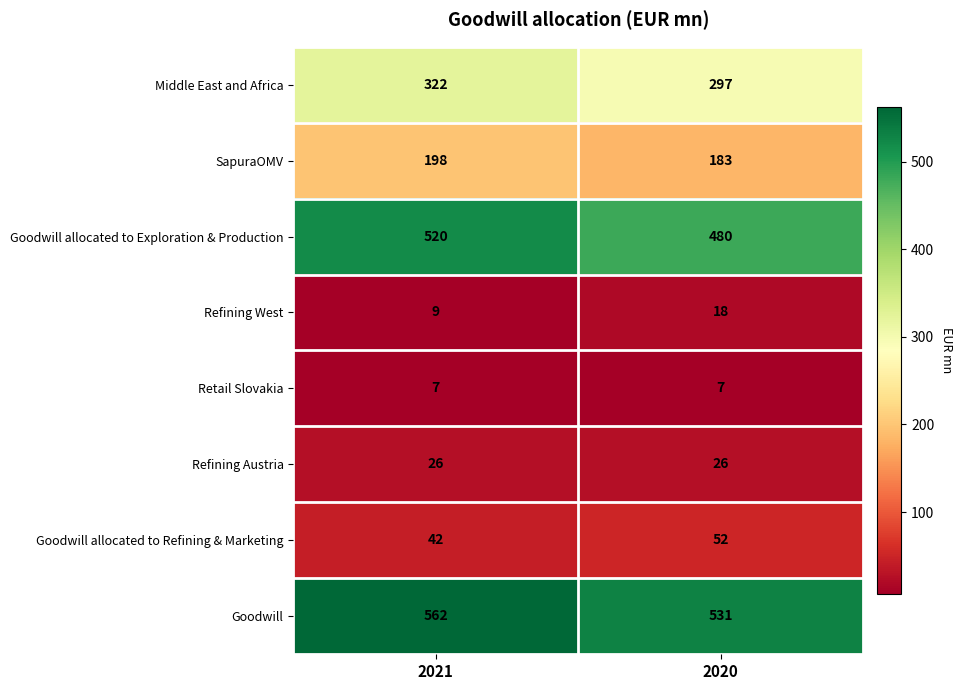

What is the approximate value of Goodwill allocated to Refining & Marketing at 2020?

52